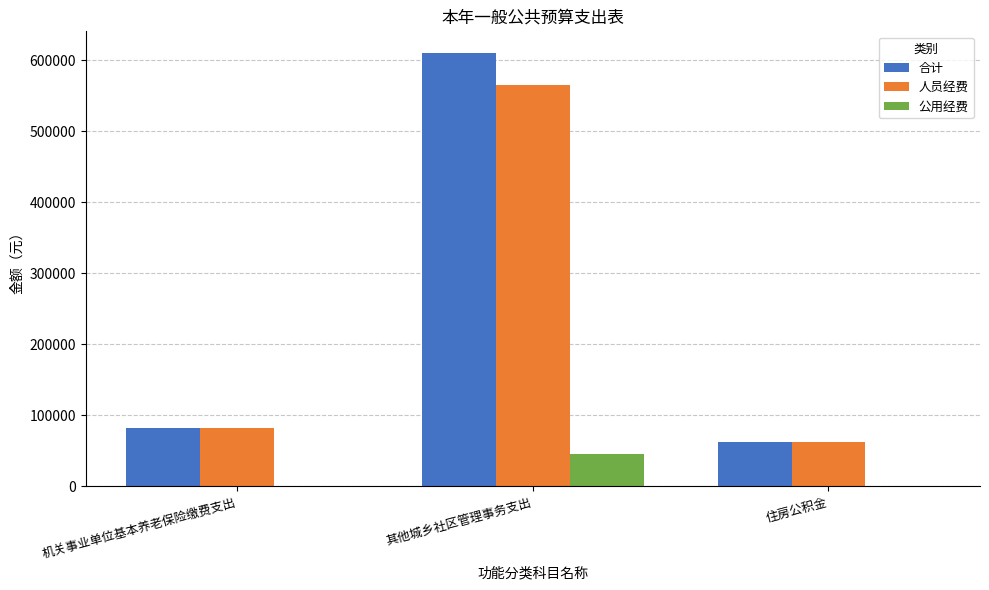

Which series changed the most between 其他城乡社区管理事务支出 and 住房公积金?

合计